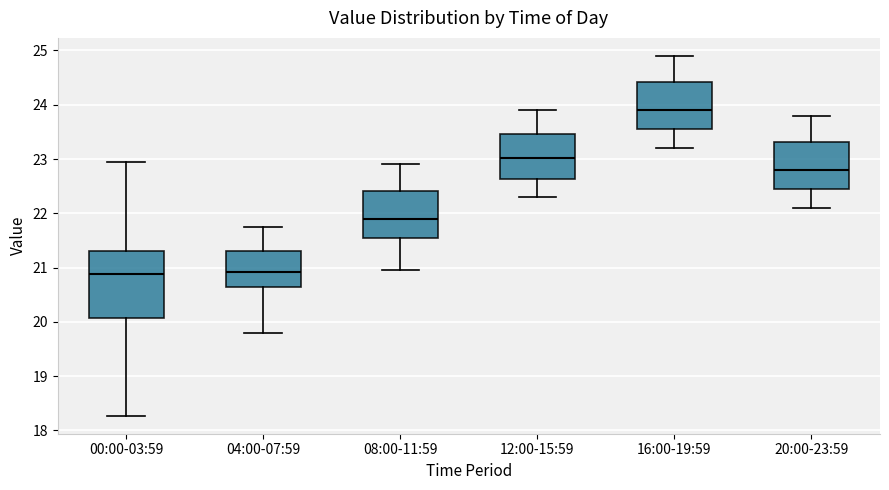

Where is the lower edge of the box for 00:00-03:59 on the y-axis? The values are not printed on the chart, so give them approximately, as read against the axis.

20.1